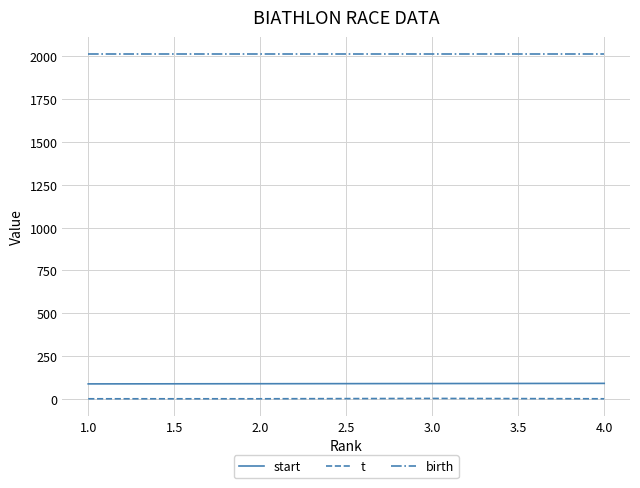

The value of birth at 3.0 is 786. True or false?

False